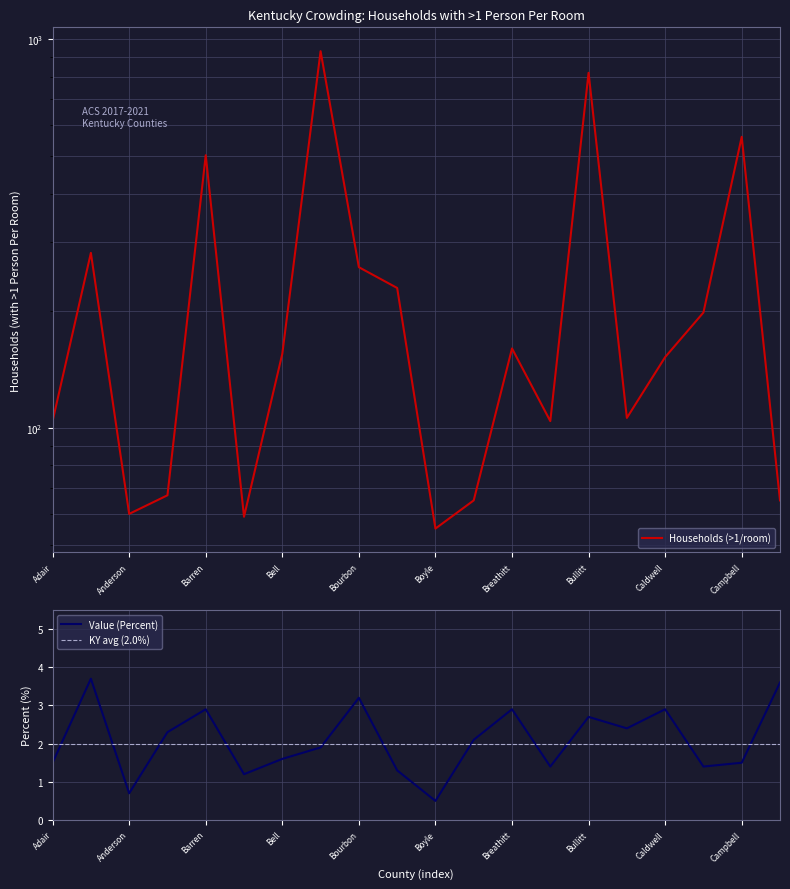

What is the total value across all series at Caldwell?

154.9